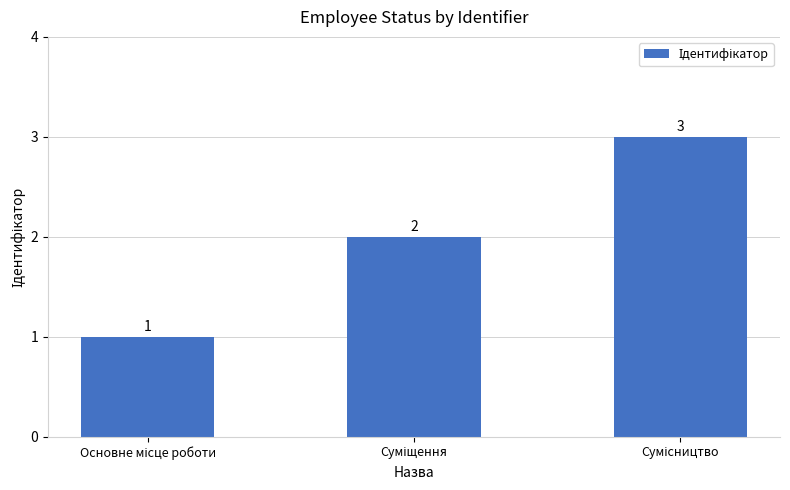

Count the values in the range 1 to 3.

3